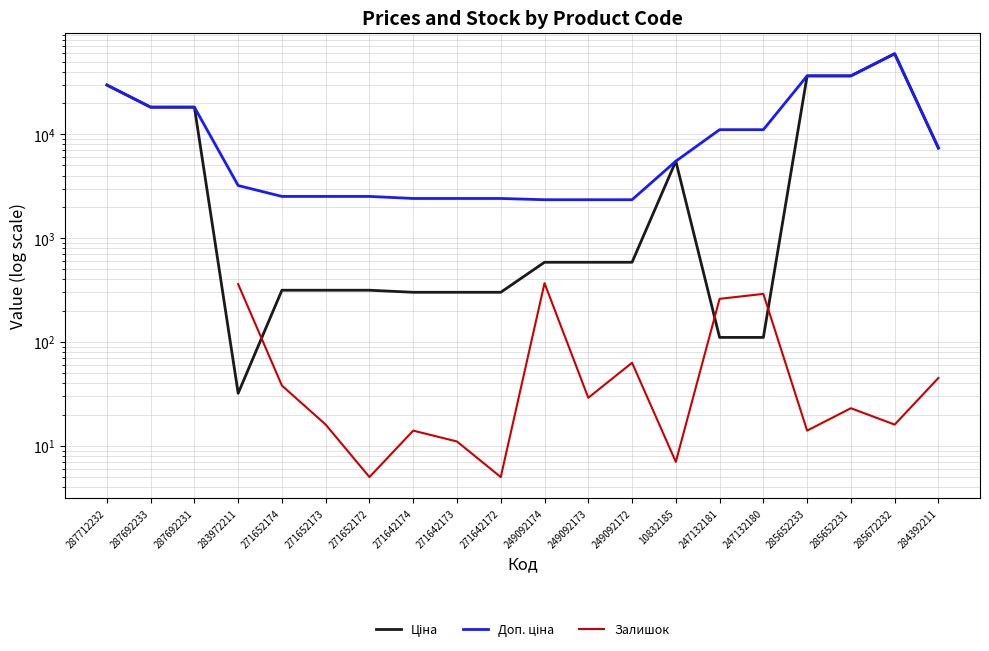

In Залишок, how many points are lower than both neighbors (excluding endpoints)?

6